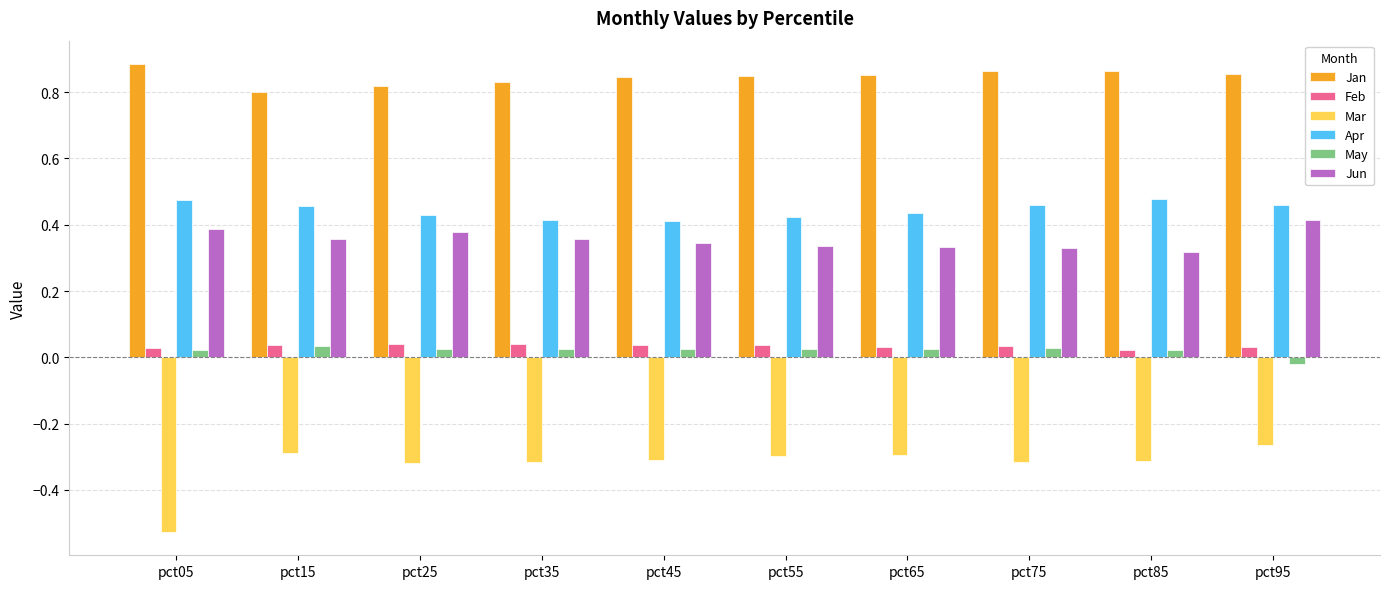

The value of Jan at pct75 is 0.9. True or false?

True